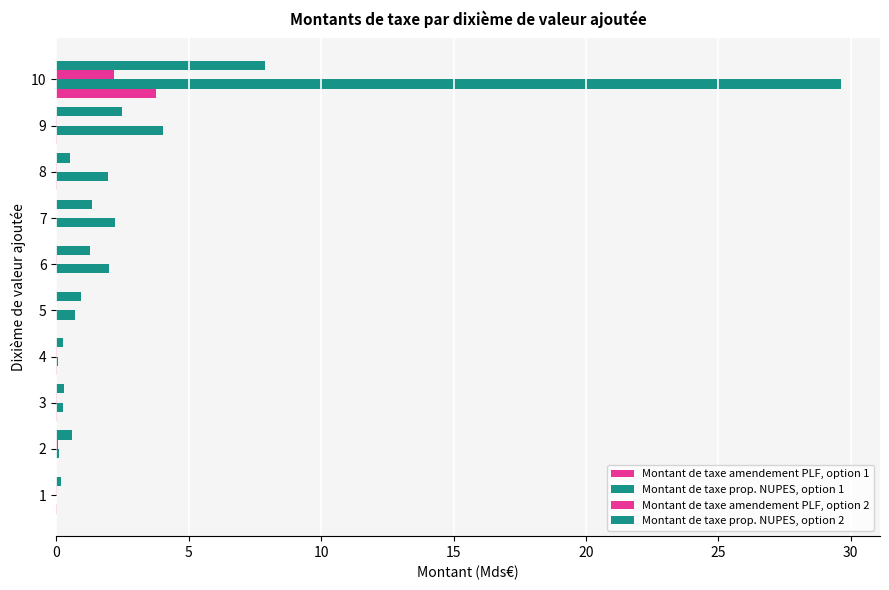

What is the difference between the maximum and minimum values in the Montant de taxe amendement PLF, option 2 series?

2.2